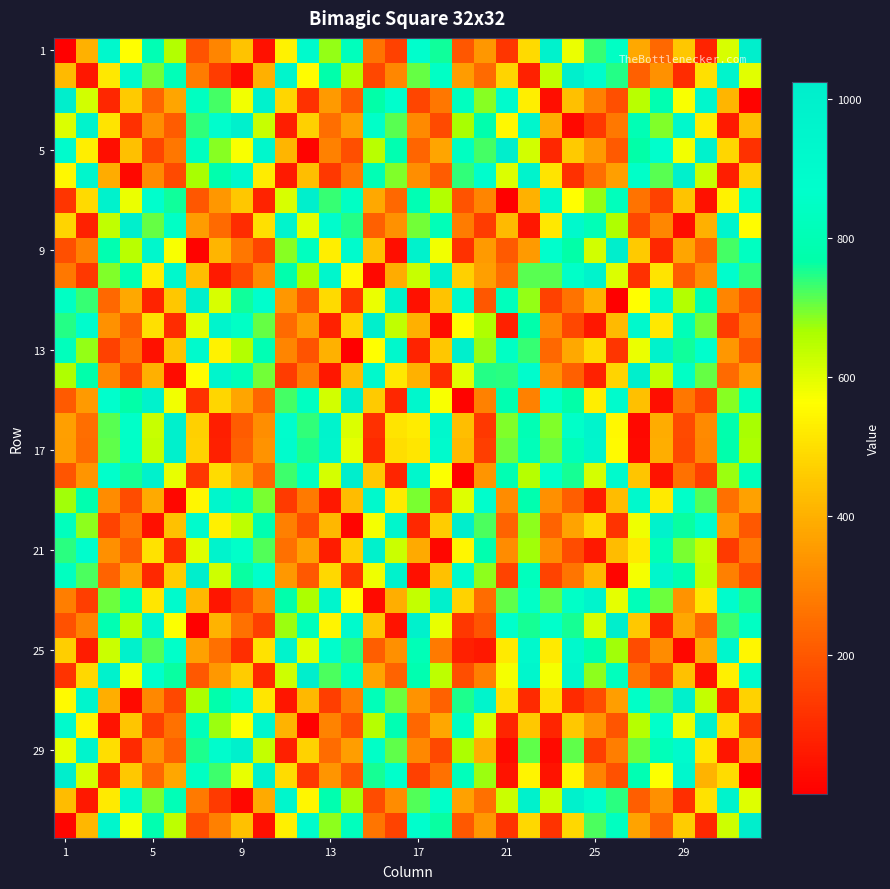

How many data points does each series have?

32